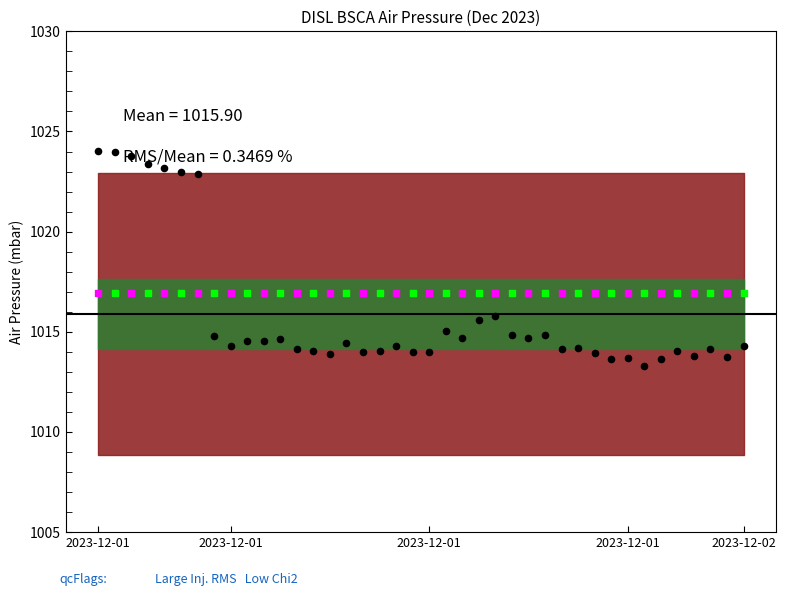

Between 2023-12-02T00:30 and 2023-12-01T13:30, which is larger?

2023-12-01T13:30